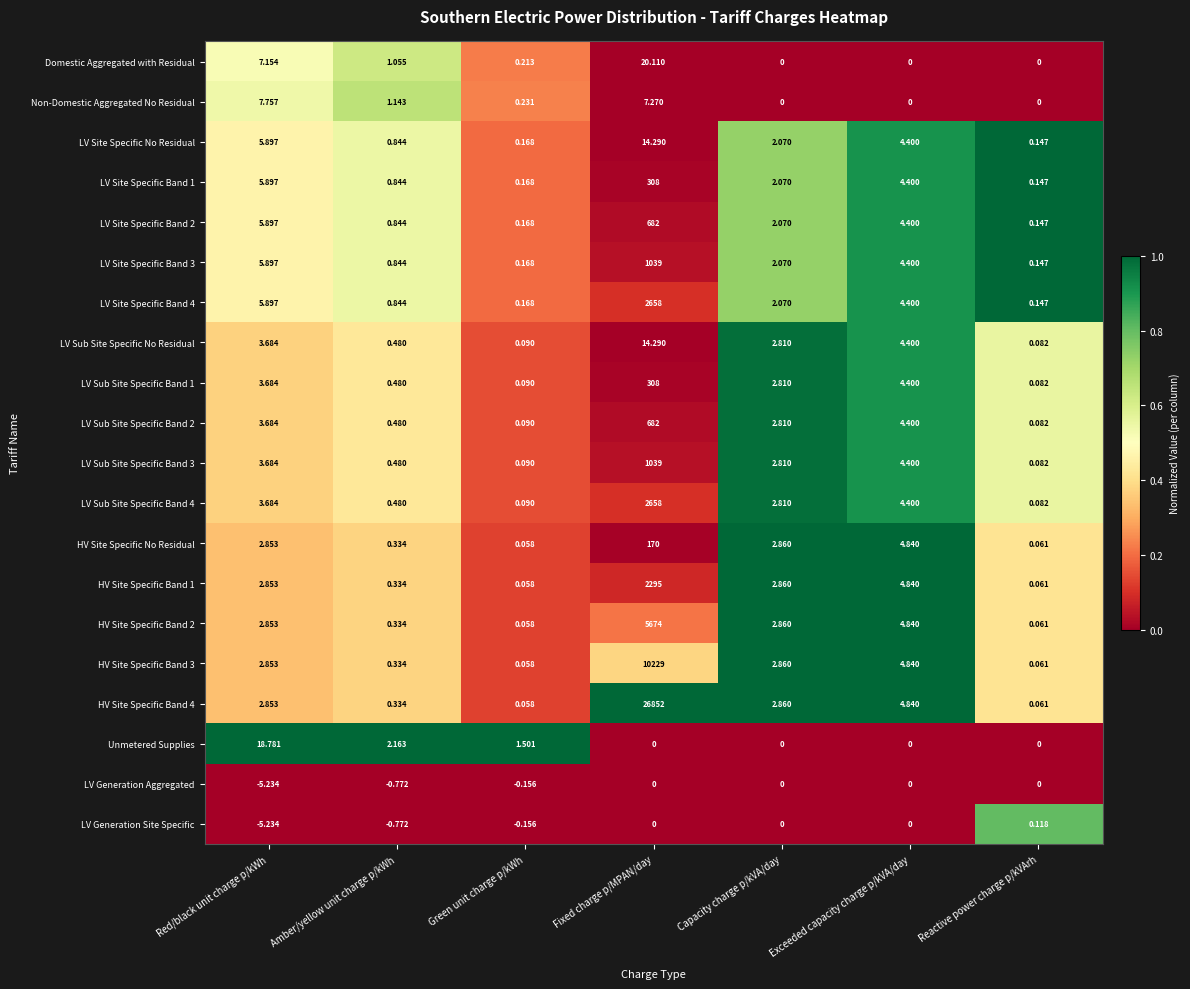

What is the spread (max minus min) of values at Fixed charge p/MPAN/day?

26852.0